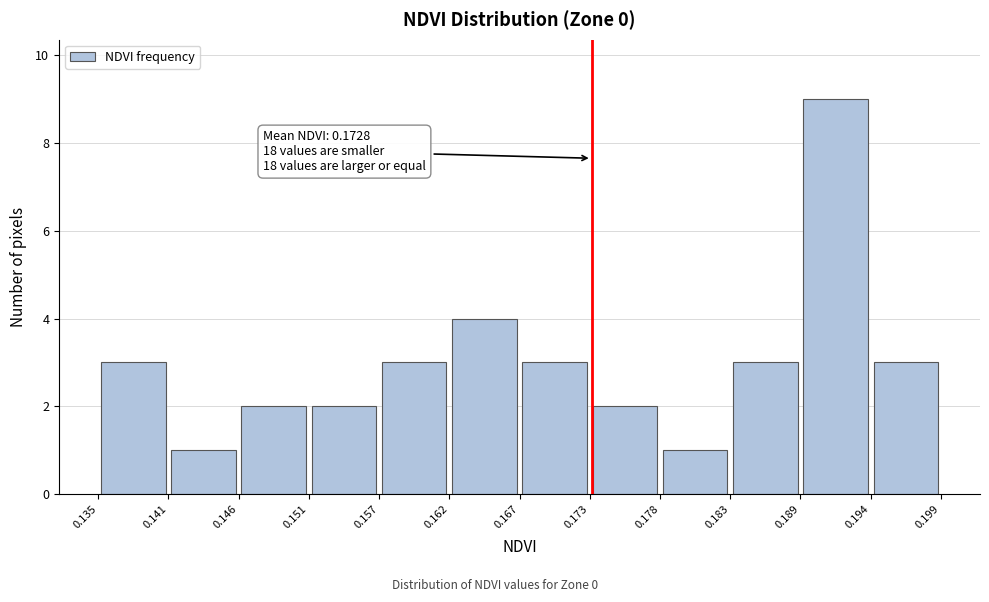

Over which range of the x-axis is the bar tallest?

0.189 to 0.194